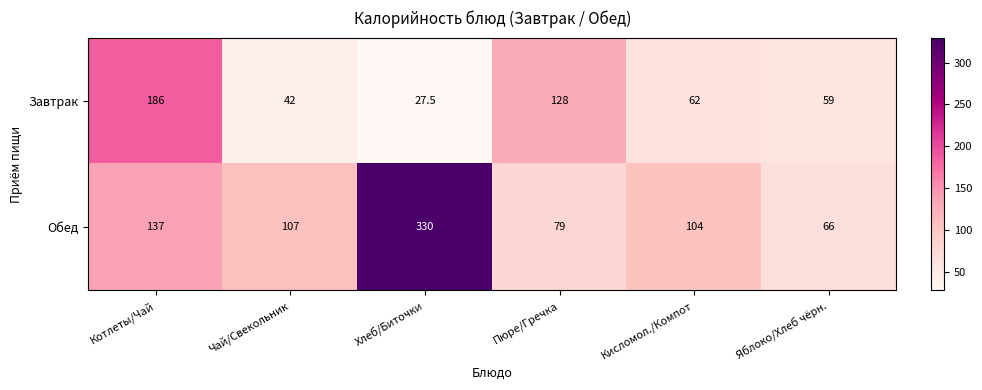

How many data points does each series have?

6